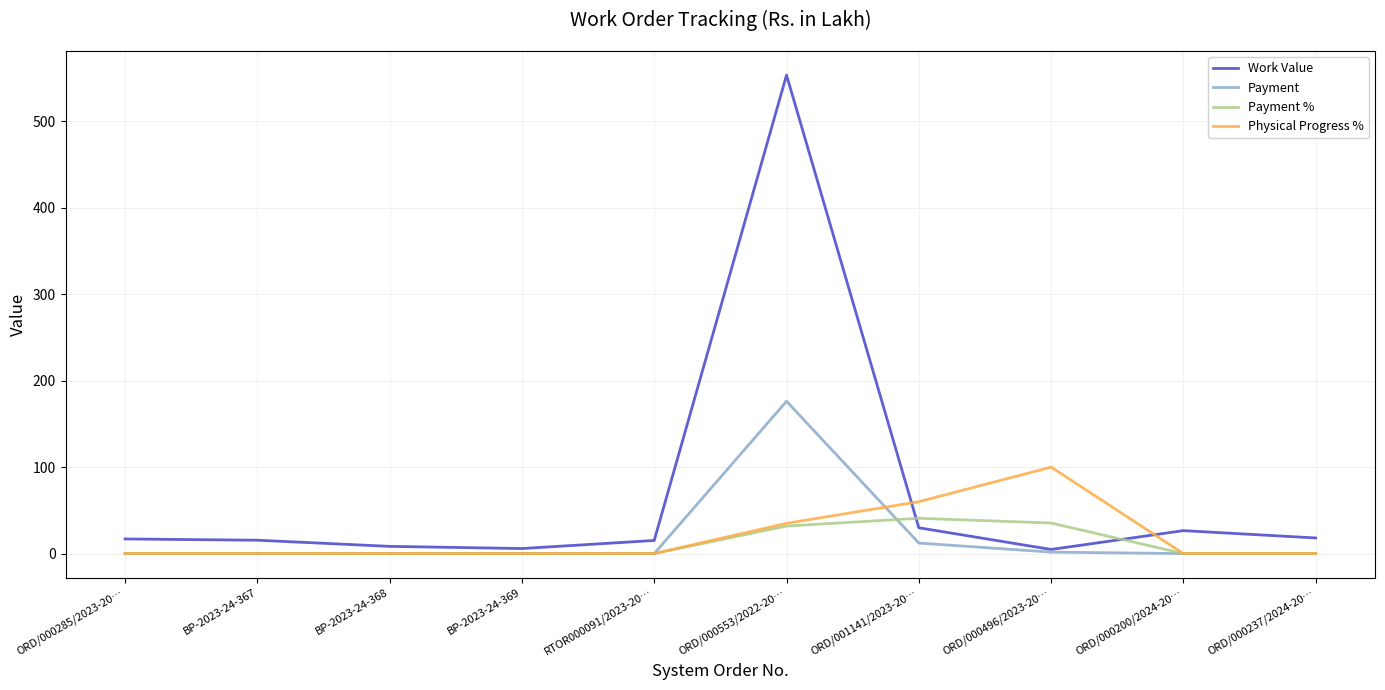

The value of Work Value at ORD/000553/2022-20… is 722.6. True or false?

False